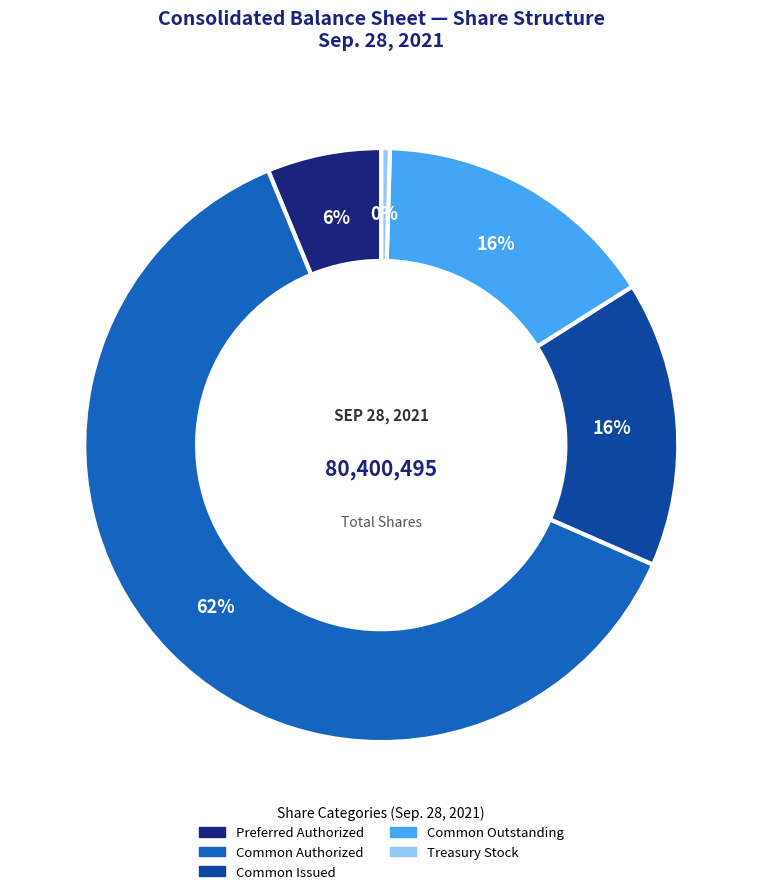

To the nearest percent, what is the average slice percentage?

20%